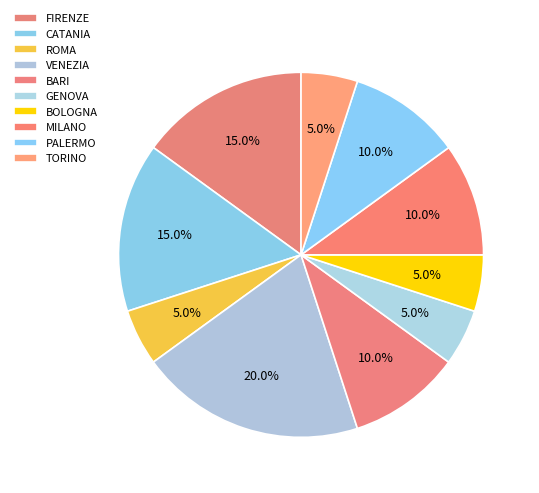

Between GENOVA and VENEZIA, which is larger?

VENEZIA